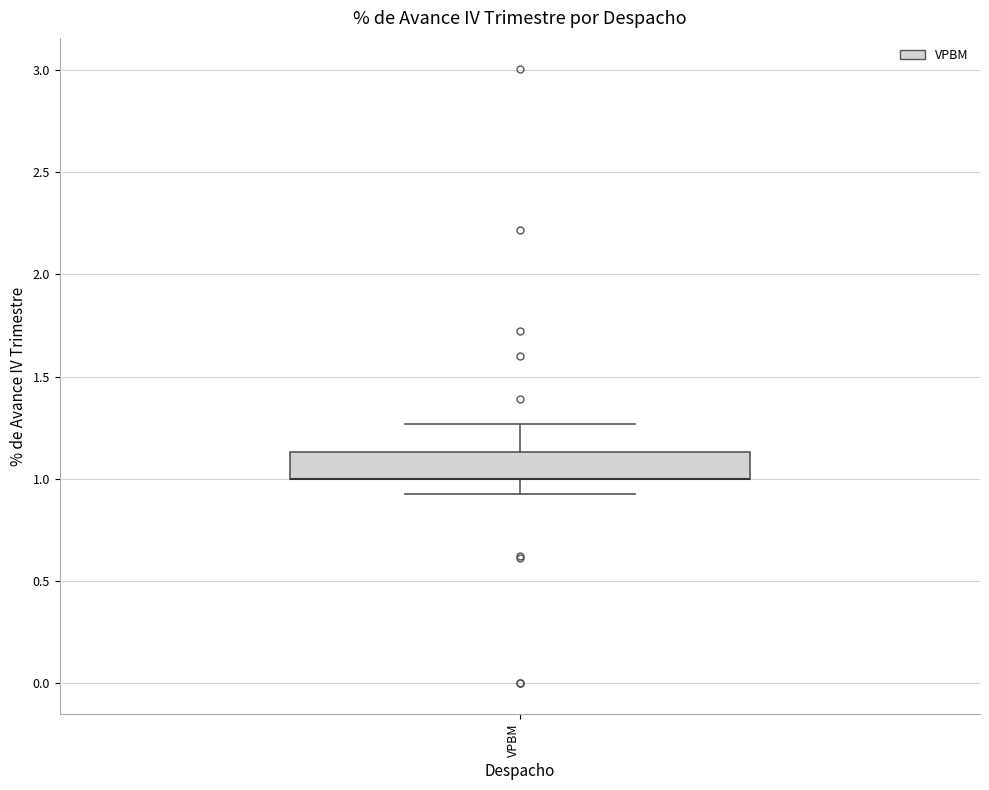

Read this box plot against the y-axis: the position of the median line, the range covered by the box, and the ends of both whiskers. The values are not printed on the chart, so give them approximately, as read against the axis.

median 1.00 (drawn on the box's lower edge), box 1.00 to 1.15, whiskers 0.95 to 1.25